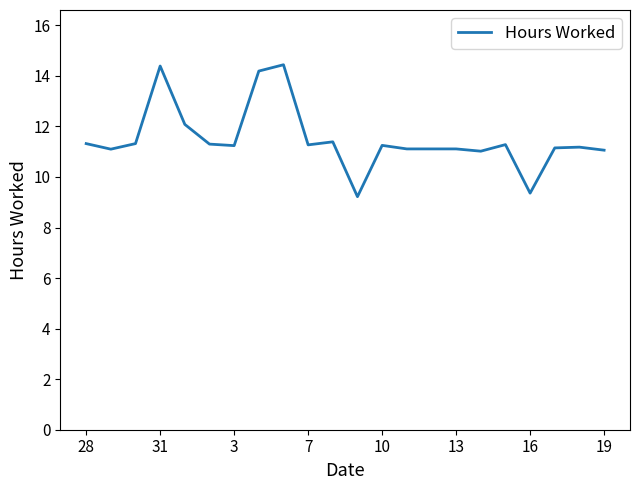

What is the greatest value displayed?

14.4